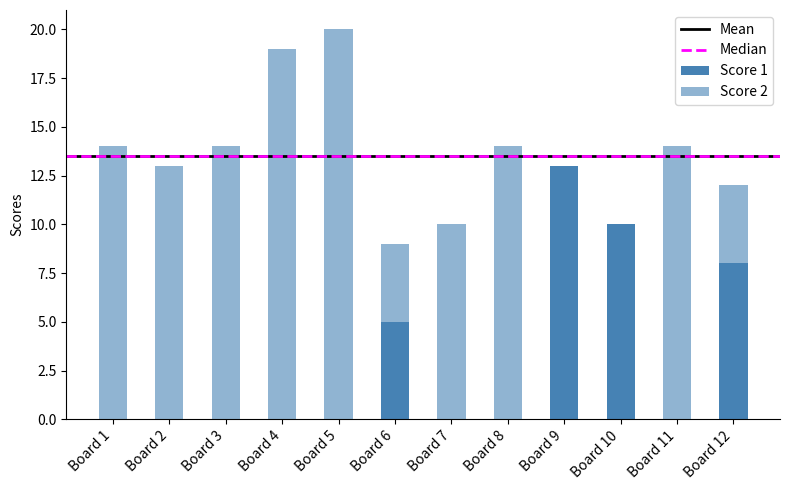

The value of Score 2 at Board 12 is 7. True or false?

False